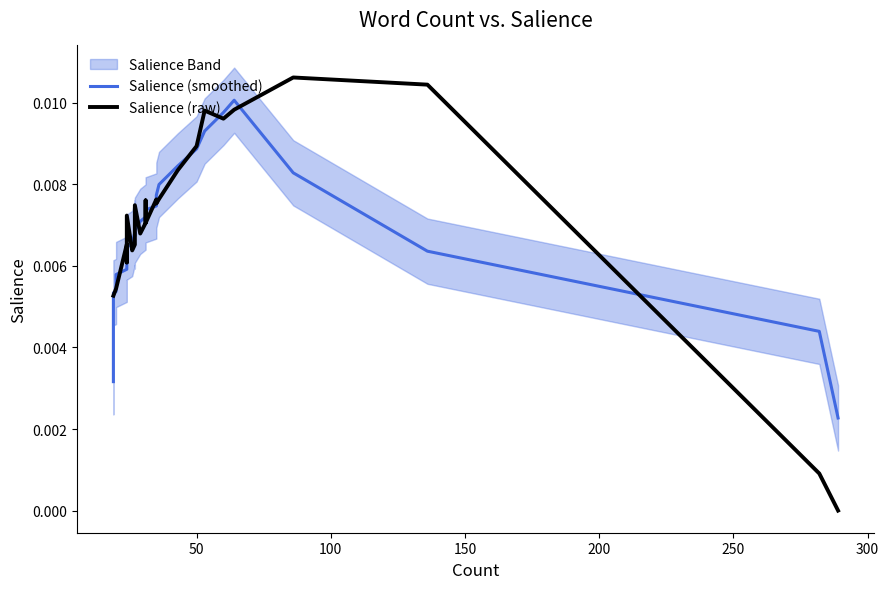

After their last crossing, which series has the higher values: Salience (raw) or Salience (smoothed)?

Salience (smoothed)